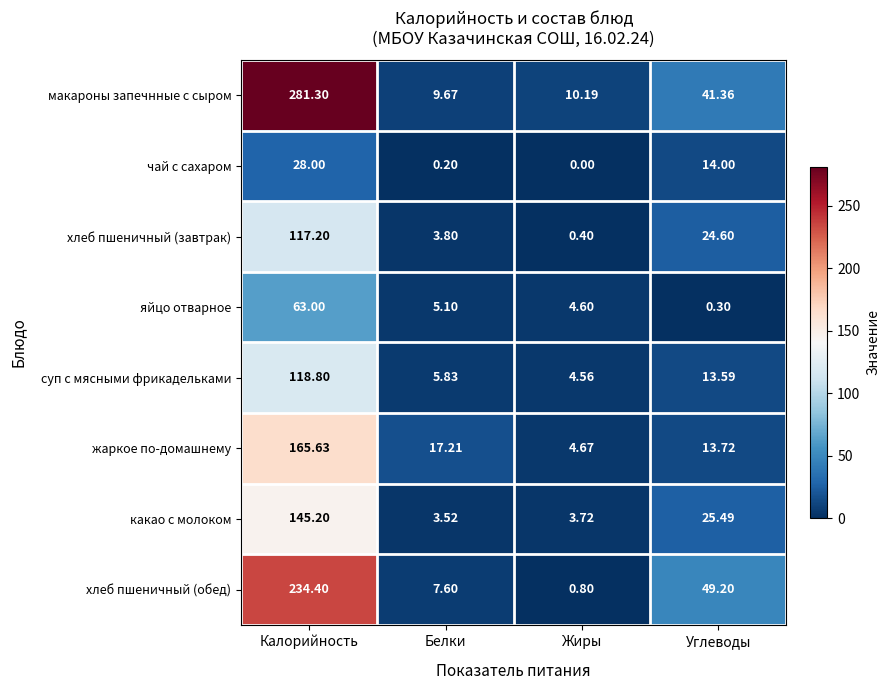

What is the difference between the highest and lowest values at Белки?

17.0